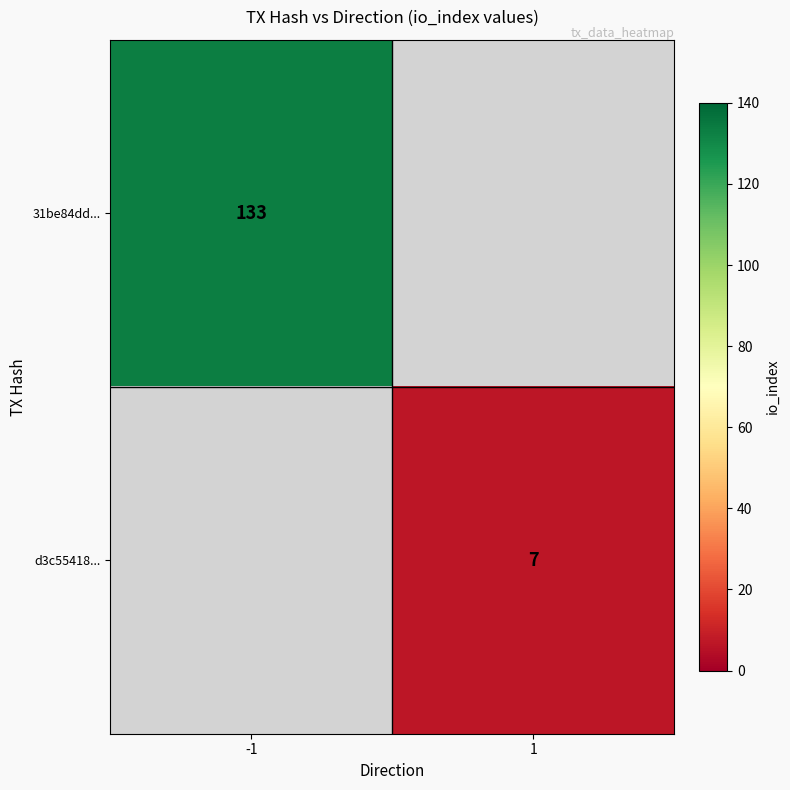

Count the number of categories in the chart.

2